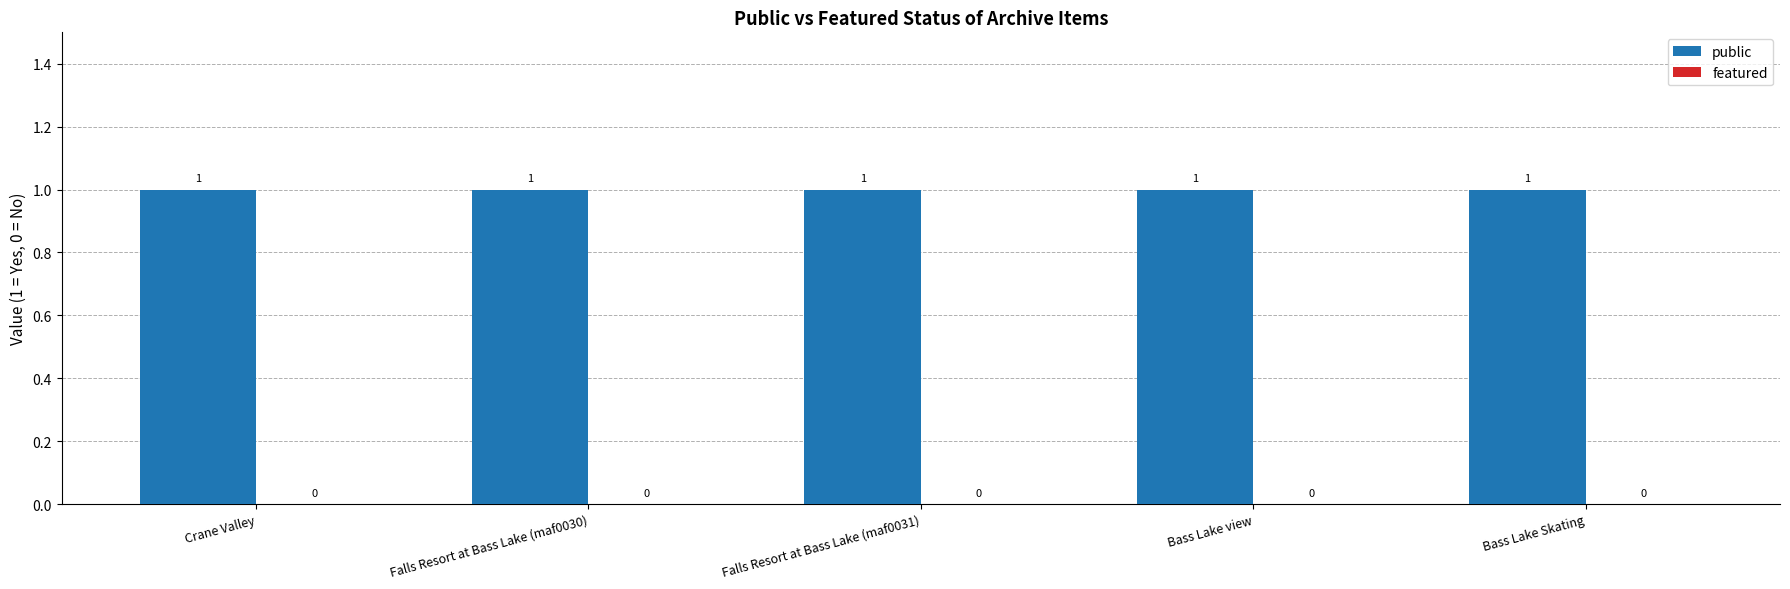

Is it true that public equals 1 at Falls Resort at Bass Lake (maf0030)?

False